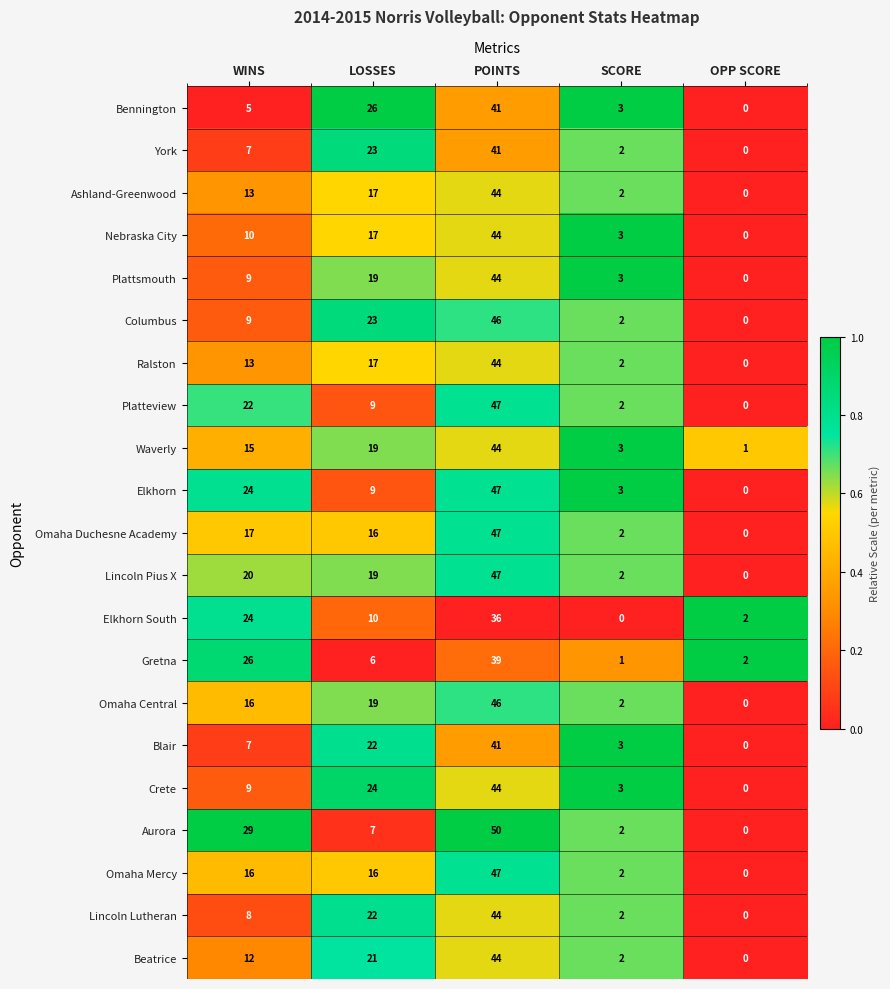

Count the number of data series in this chart.

21